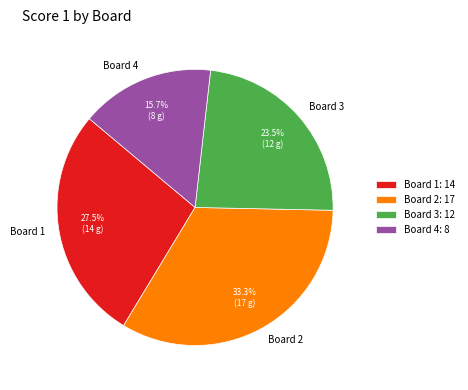

To the nearest percent, what is the difference between the largest and smallest slice percentages?

18%